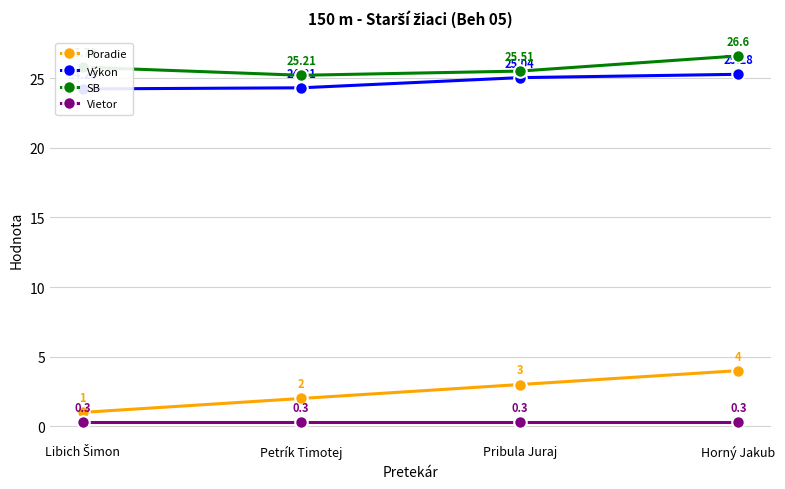

Is it true that Výkon equals 34.4 at Petrík Timotej?

False